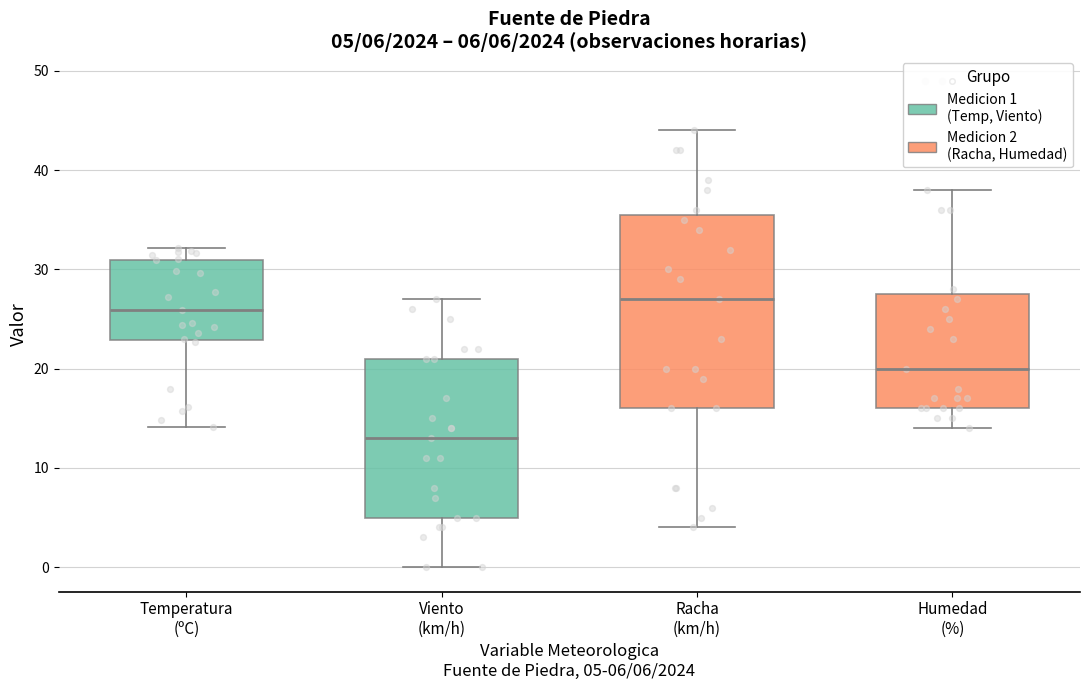

Comparing the boxes themselves (not the whiskers), which one is the tallest?

Racha (km/h)